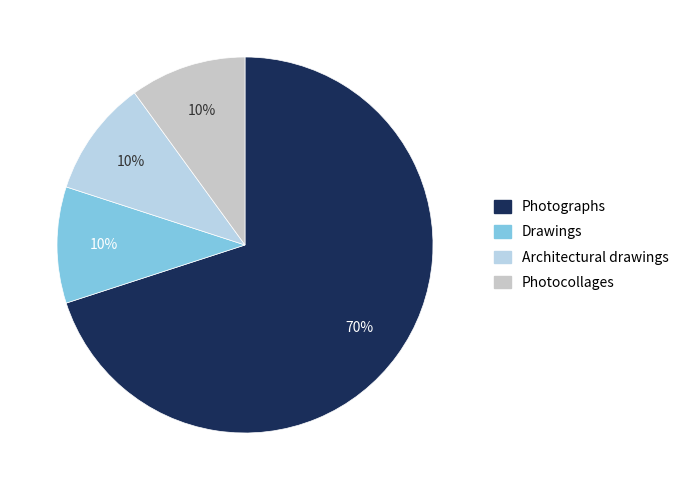

Count the number of slices in the pie.

4